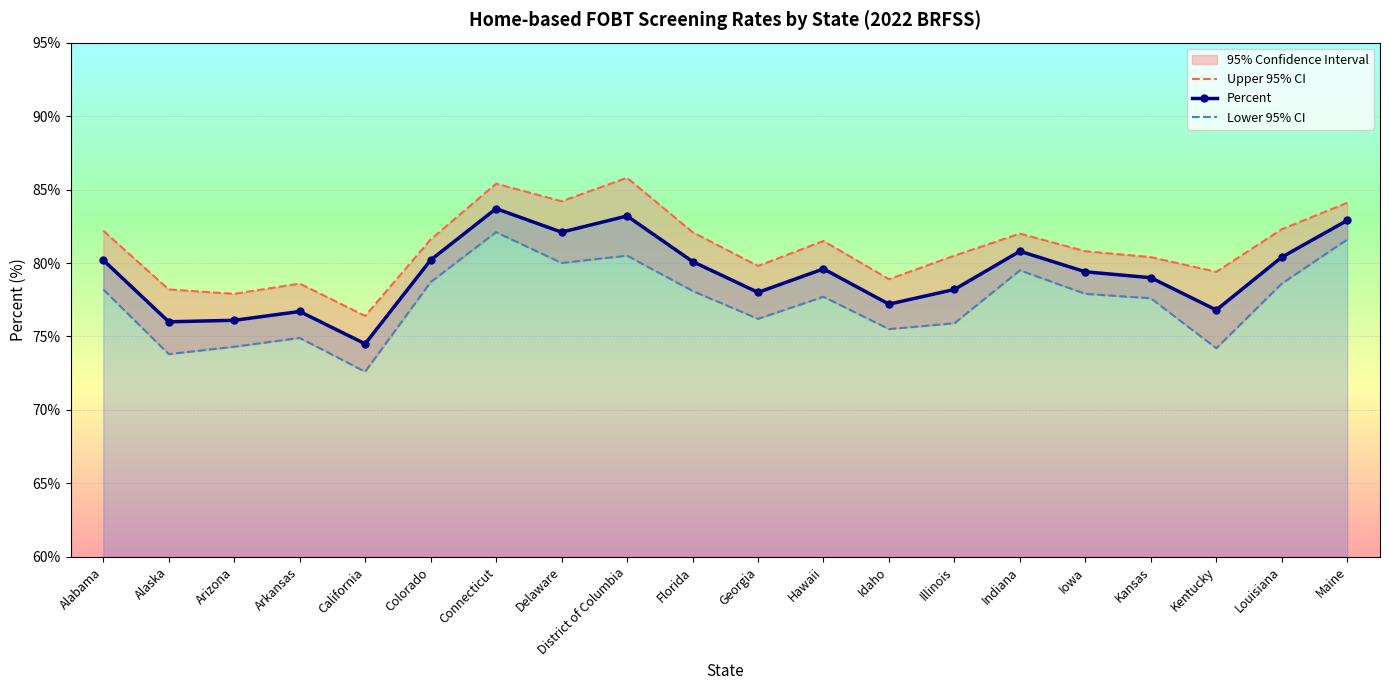

True or false: Percent and Lower 95% CI intersect in this chart.

False